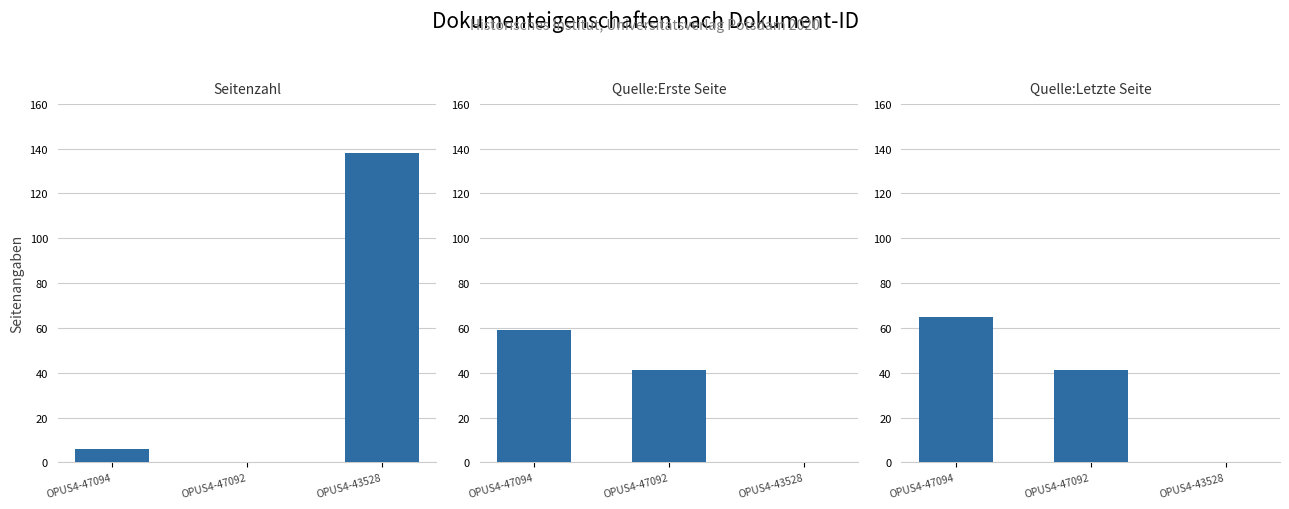

How many data points does each series have?

3